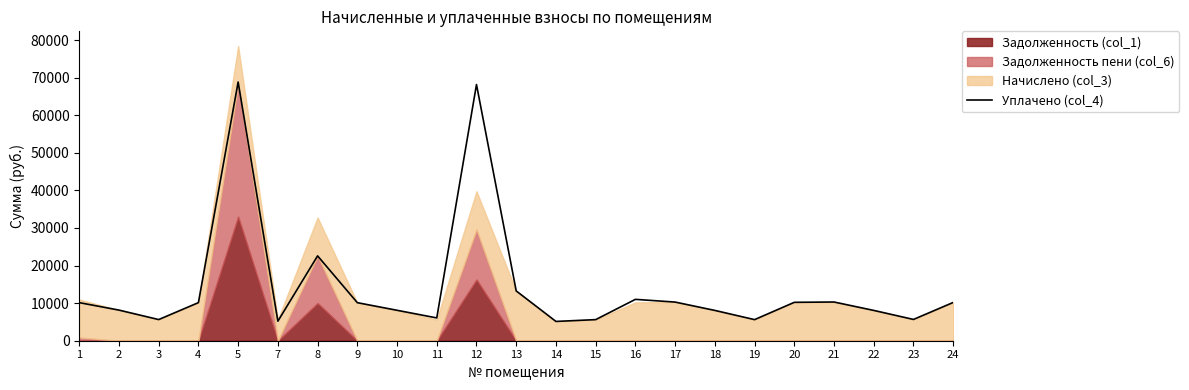

How many points are lower than both their immediate neighbors (excluding endpoints)?

6